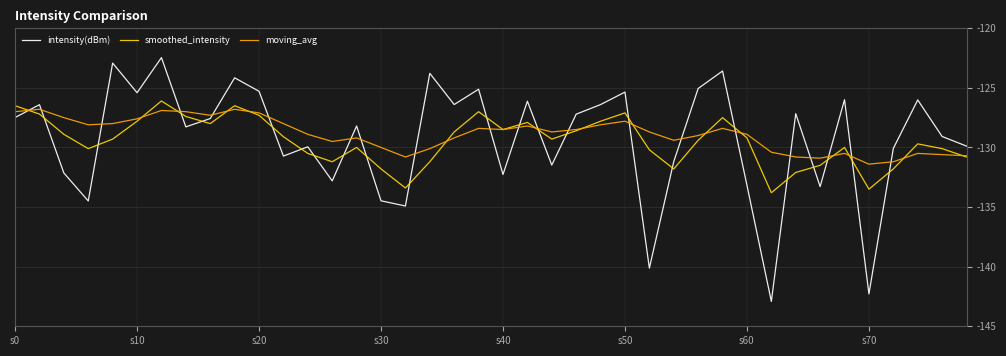

After their last crossing, which series has the higher values: intensity(dBm) or moving_avg?

intensity(dBm)